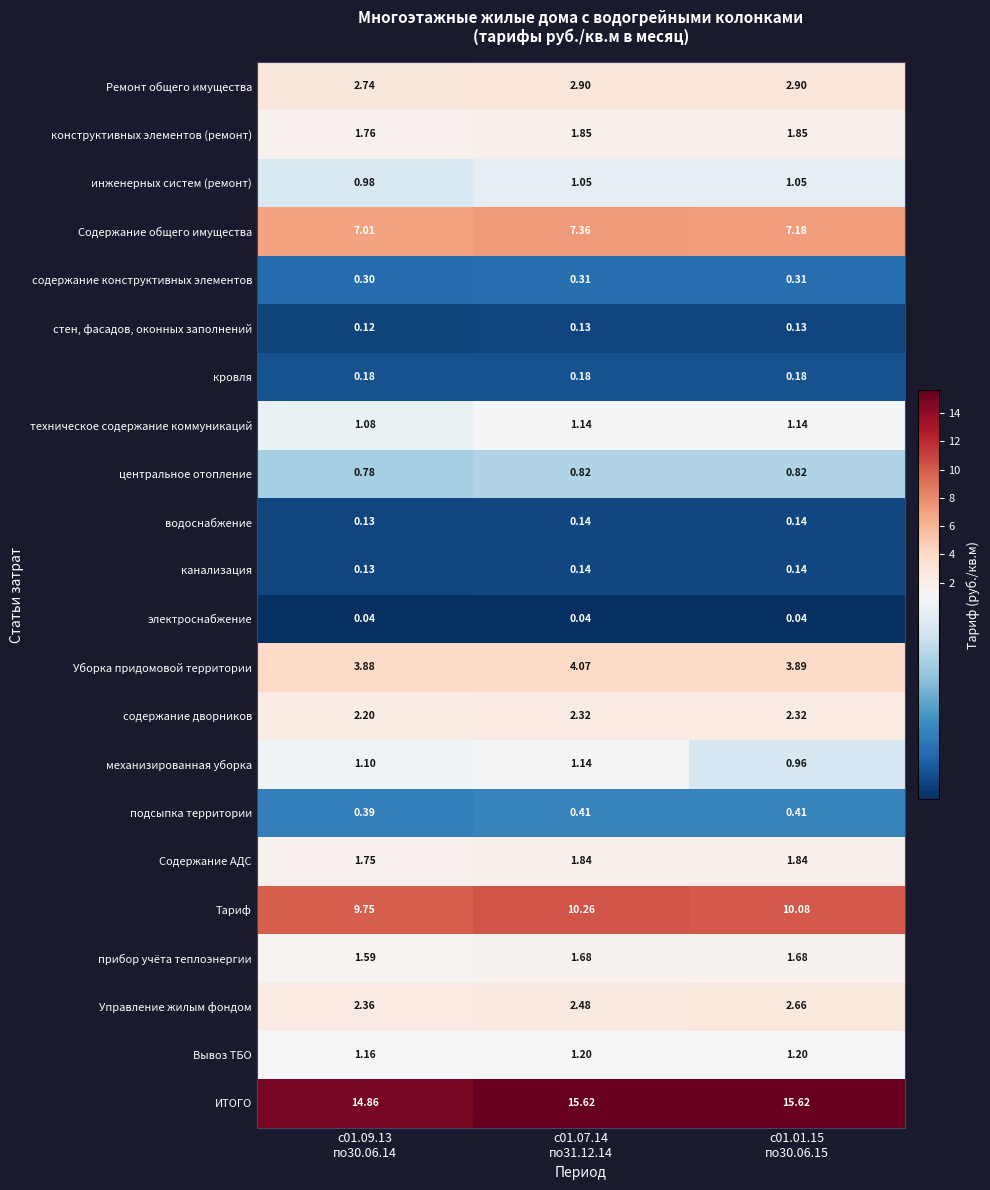

Which series has the largest total across all categories?

ИТОГО